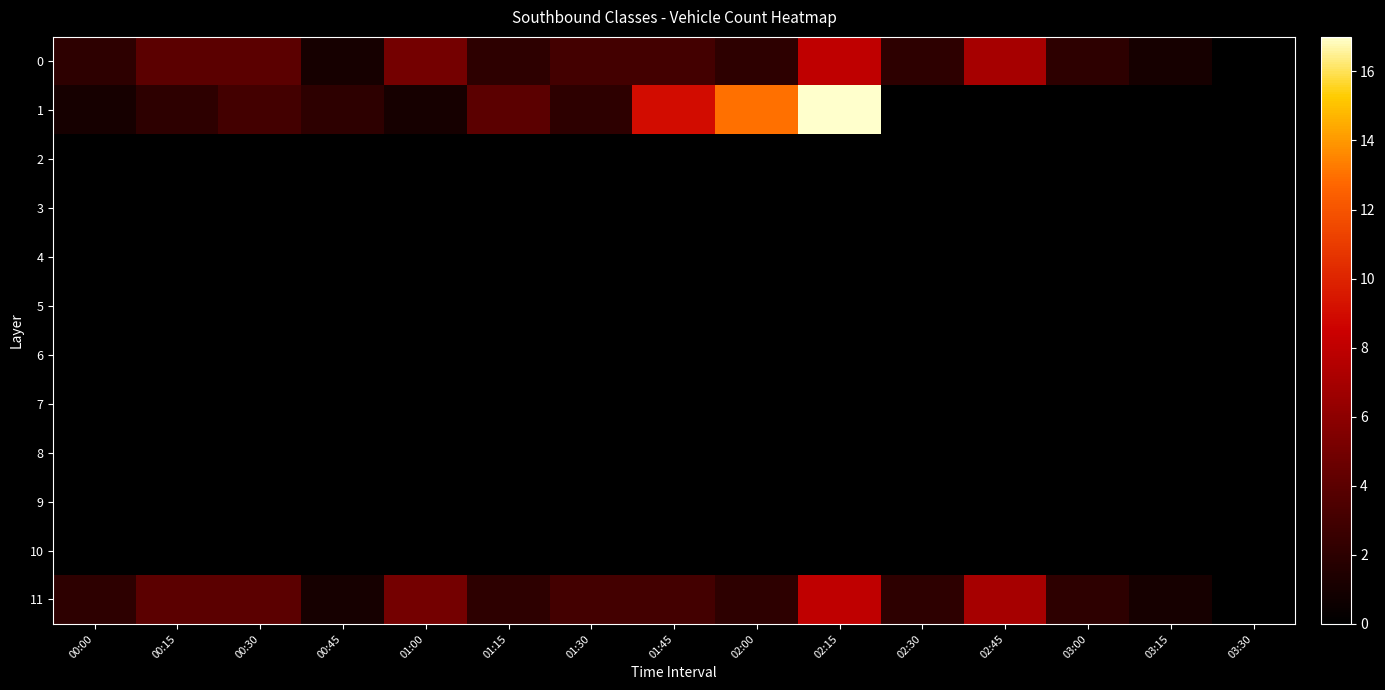

At how many categories does at least one series exceed 4?

5